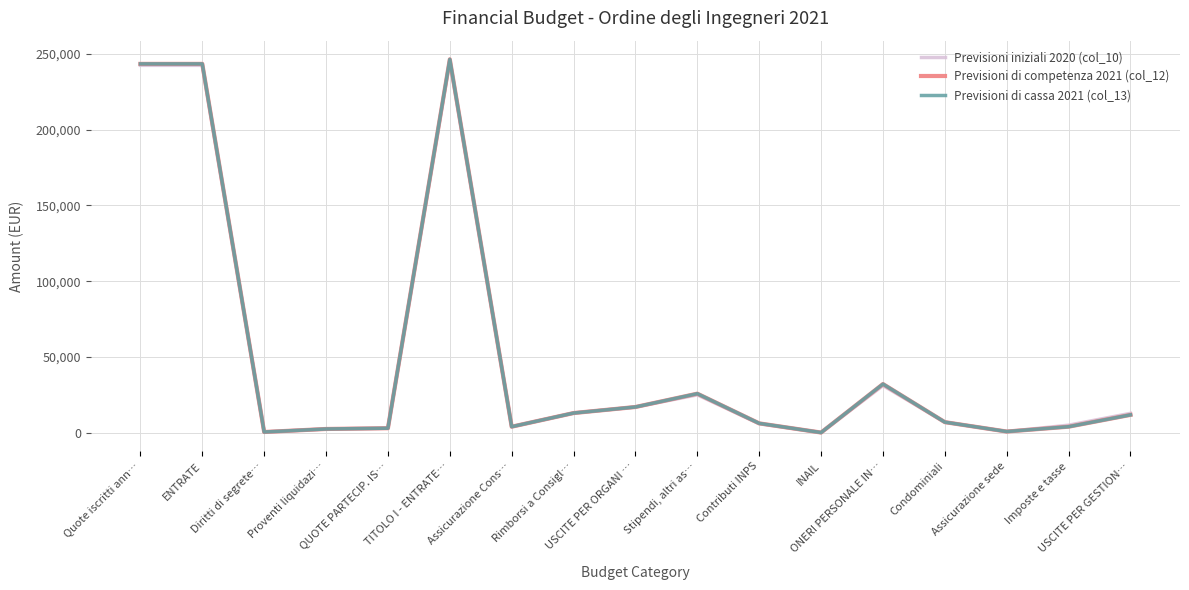

What is the smallest value displayed?

140